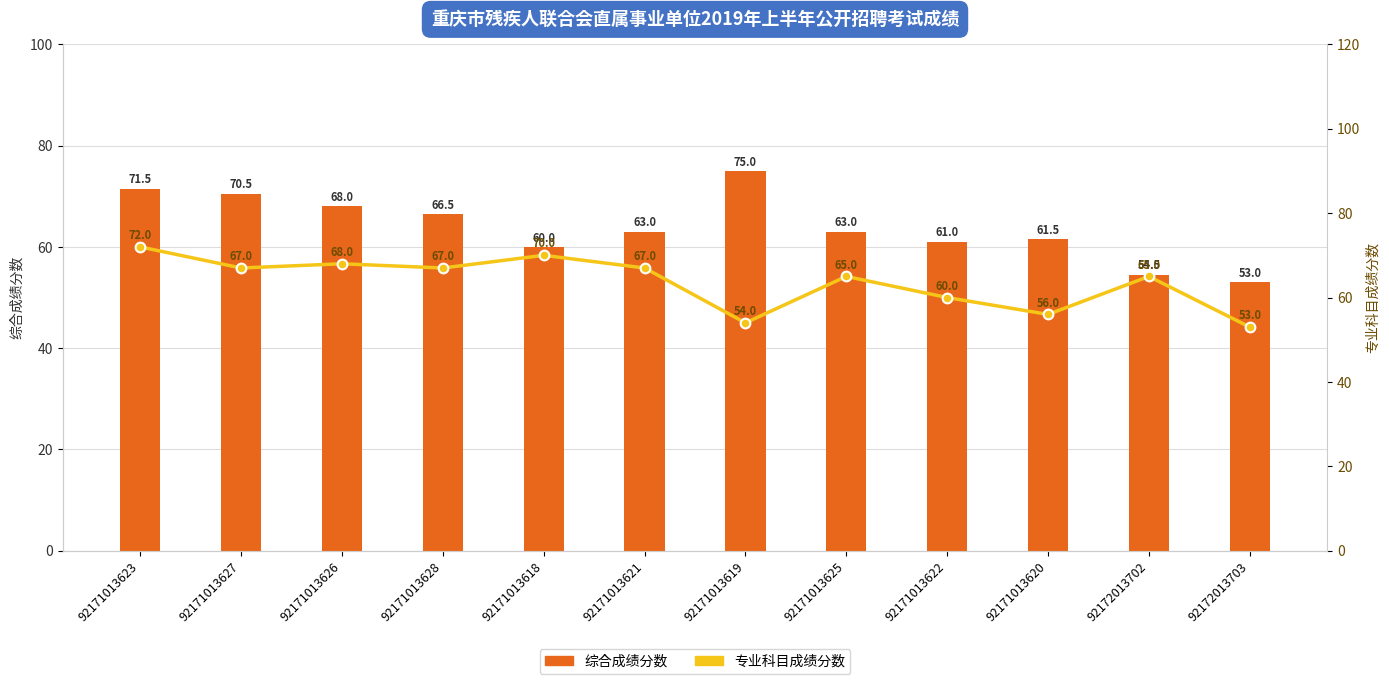

Reading left to right, list all the values displayed in this chart.

综合成绩分数: 92171013623=71.5	92171013627=70.5	92171013626=68.0	92171013628=66.5	92171013618=60.0	92171013621=63.0	92171013619=75.0	92171013625=63.0	92171013622=61.0	92171013620=61.5	92172013702=54.5	92172013703=53.0
专业科目成绩分数: 92171013623=72.0	92171013627=67.0	92171013626=68.0	92171013628=67.0	92171013618=70.0	92171013621=67.0	92171013619=54.0	92171013625=65.0	92171013622=60.0	92171013620=56.0	92172013702=65.0	92172013703=53.0